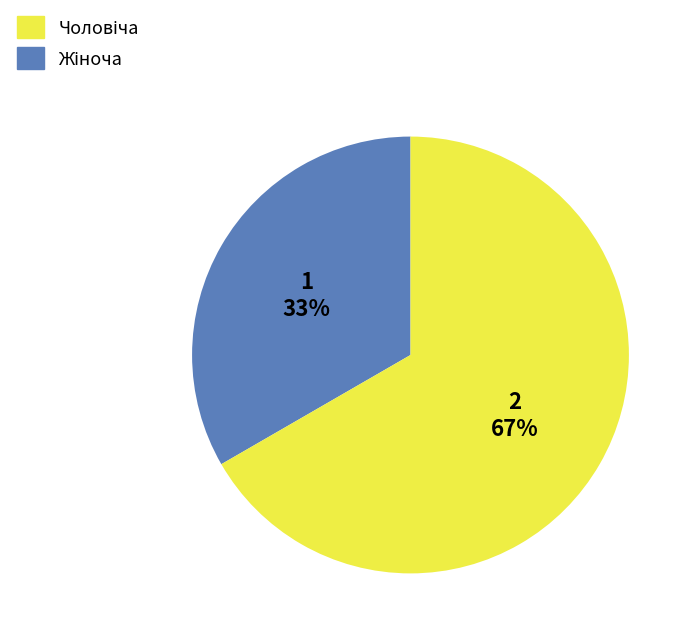

Is there any slice that represents more than half of the pie?

Yes